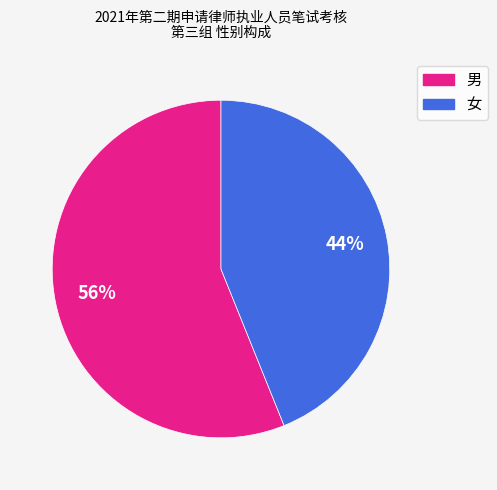

How many slices are in this pie chart?

2